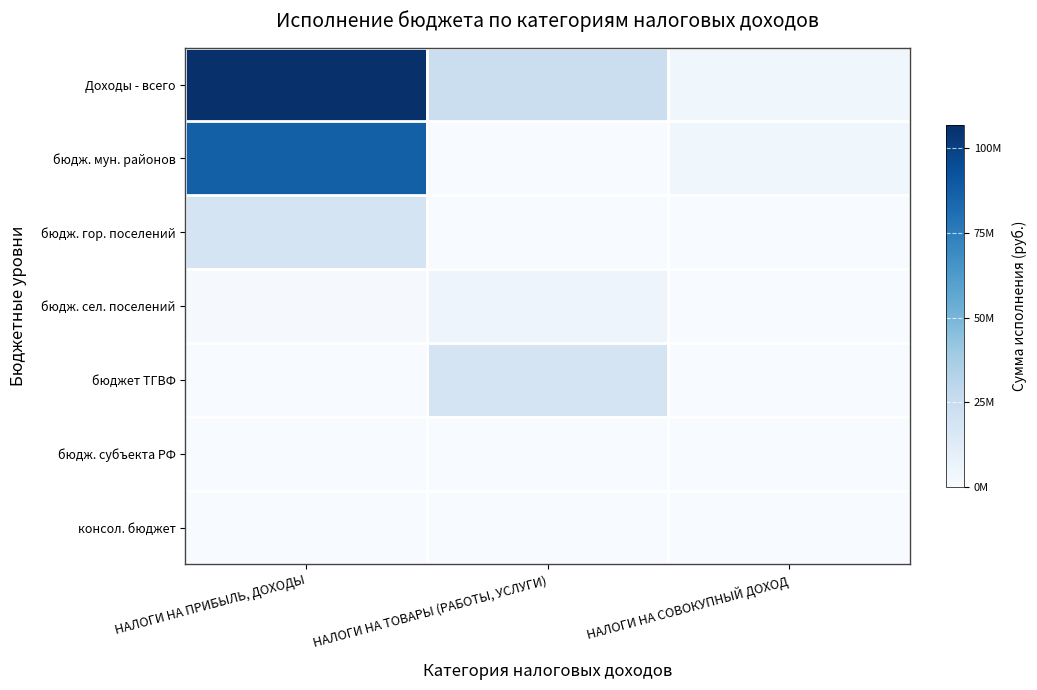

Which series has the largest range (max minus min)?

Доходы - всего